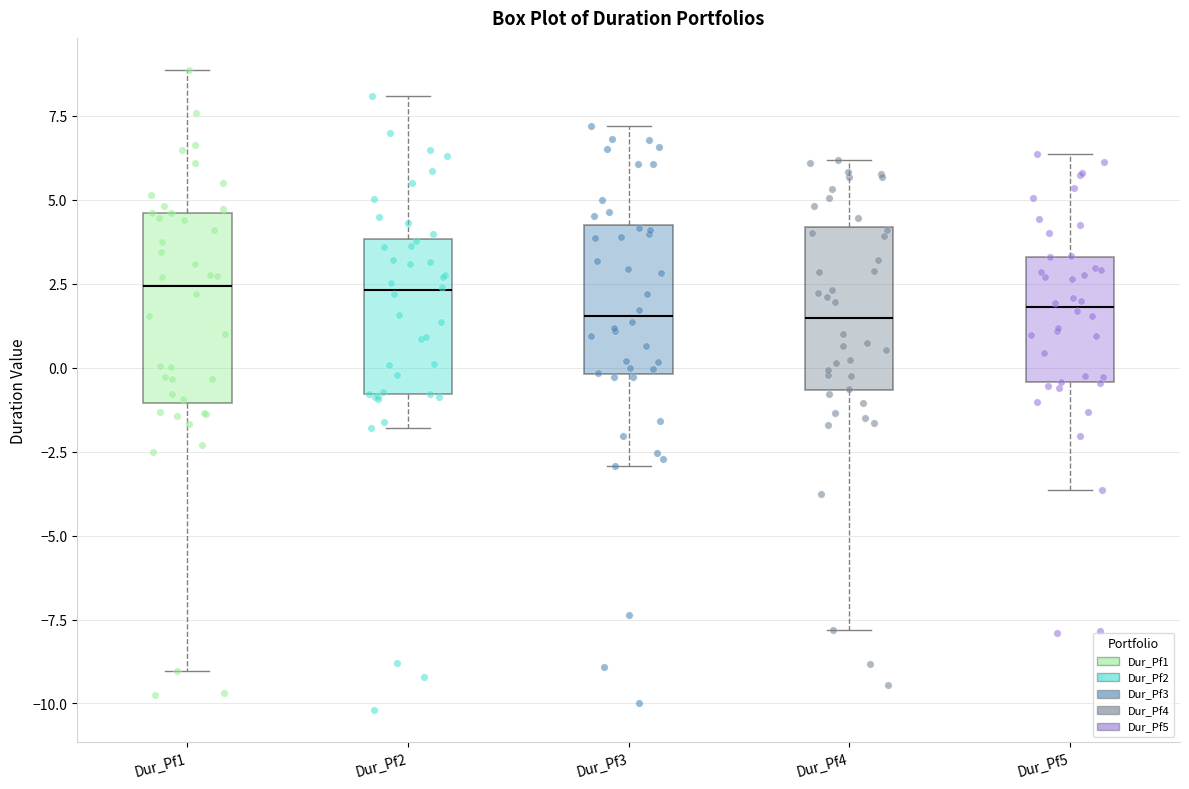

Where is the upper edge of the box for Dur_Pf5 on the y-axis? The values are not printed on the chart, so give them approximately, as read against the axis.

3.5